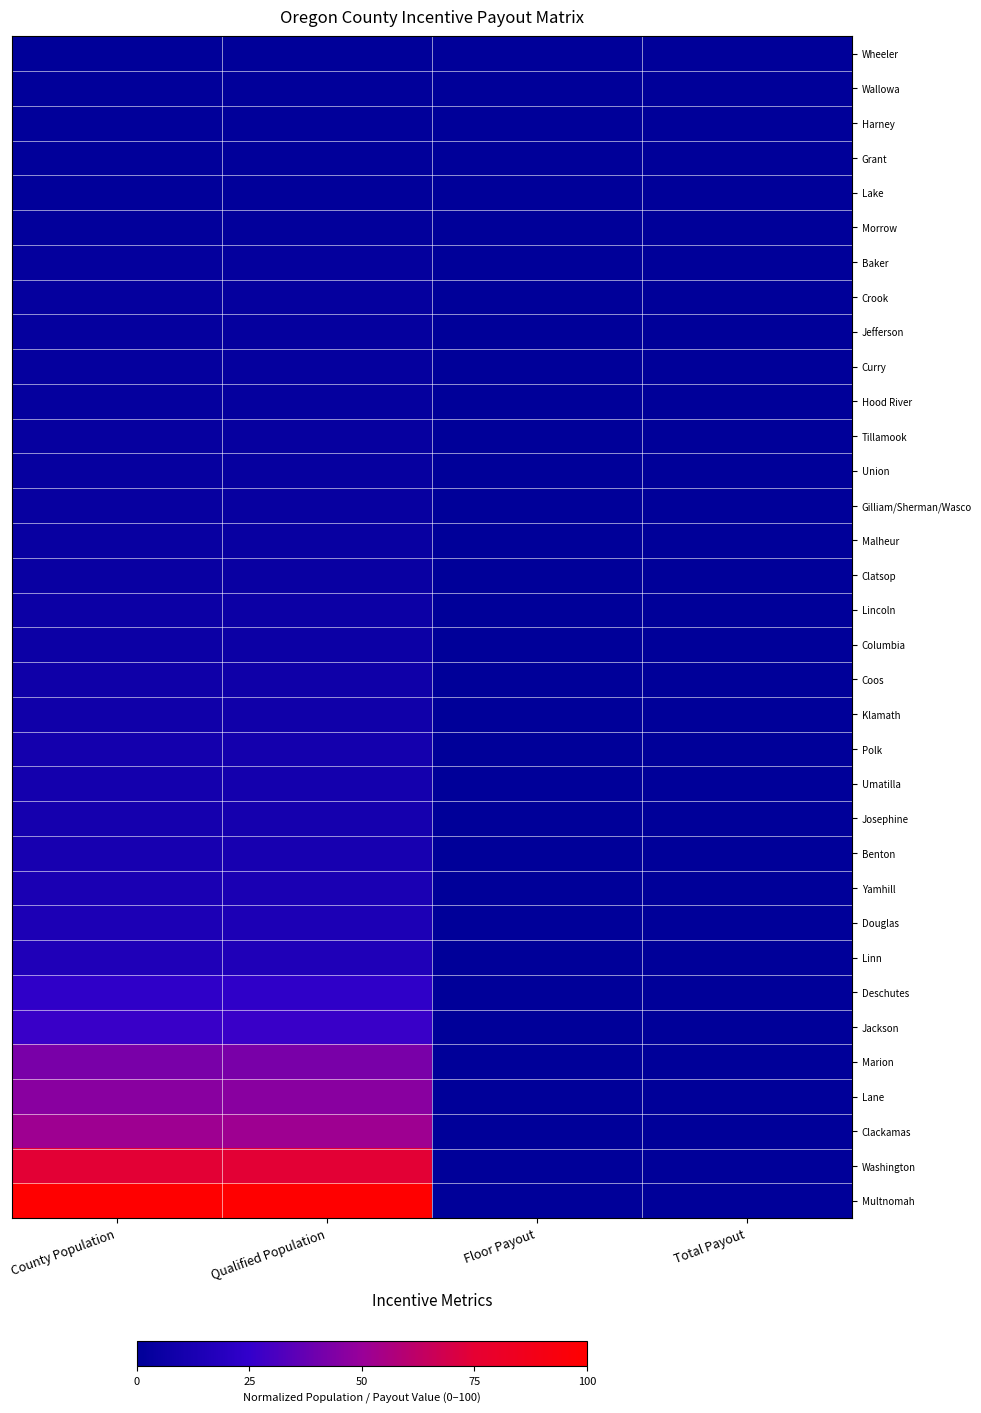

How many series are shown in this chart?

34